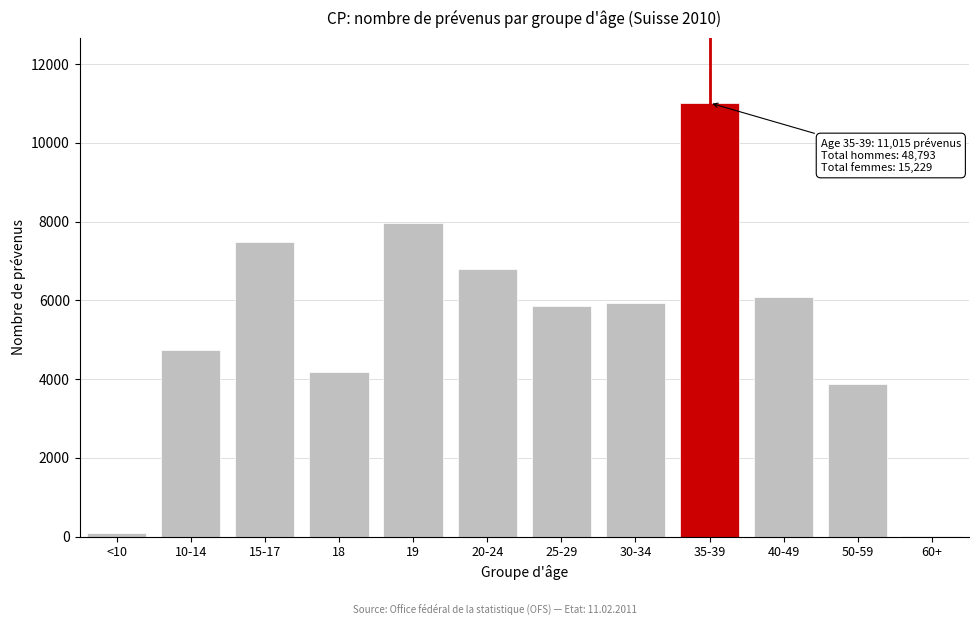

Reading left to right, list all the values displayed in this chart.

<10=95	10-14=4731	15-17=7484	18=4174	19=7967	20-24=6801	25-29=5850	30-34=5933	35-39=11015	40-49=6085	50-59=3872	60+=15